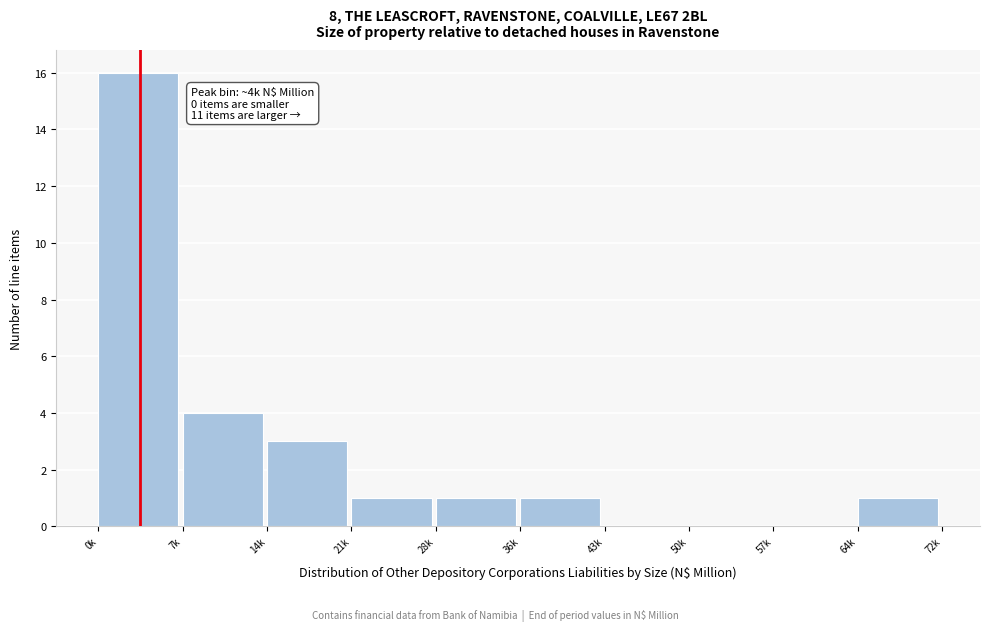

Reading left to right, extract all data points from this chart.

0k=16	7k=4	14k=3	21k=1	28k=1	36k=1	43k=0	50k=0	57k=0	64k=1